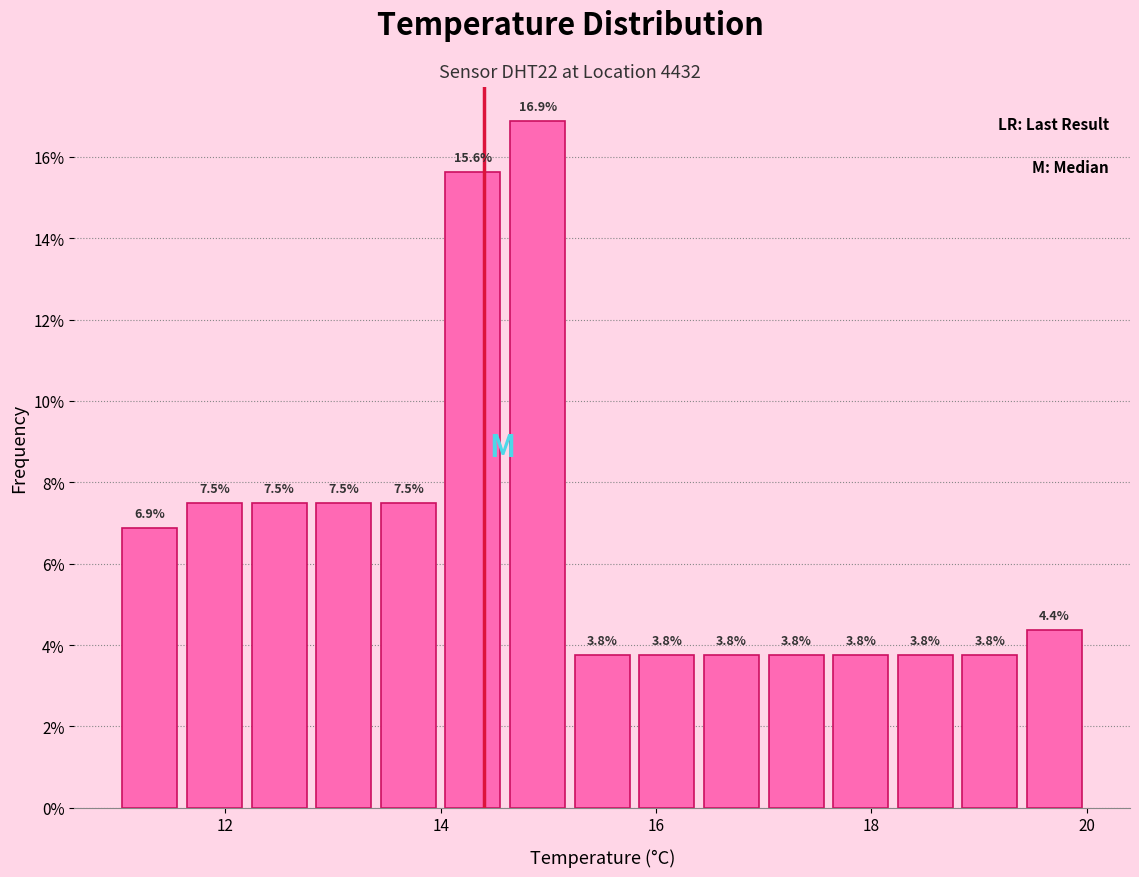

Read against the x-axis, roughly where is the centre of the tallest bar?

15.0